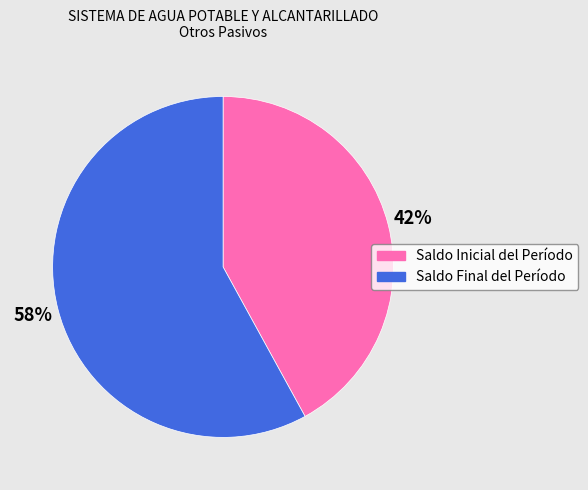

To the nearest percent, what is the difference between the largest and smallest slice percentages?

16%